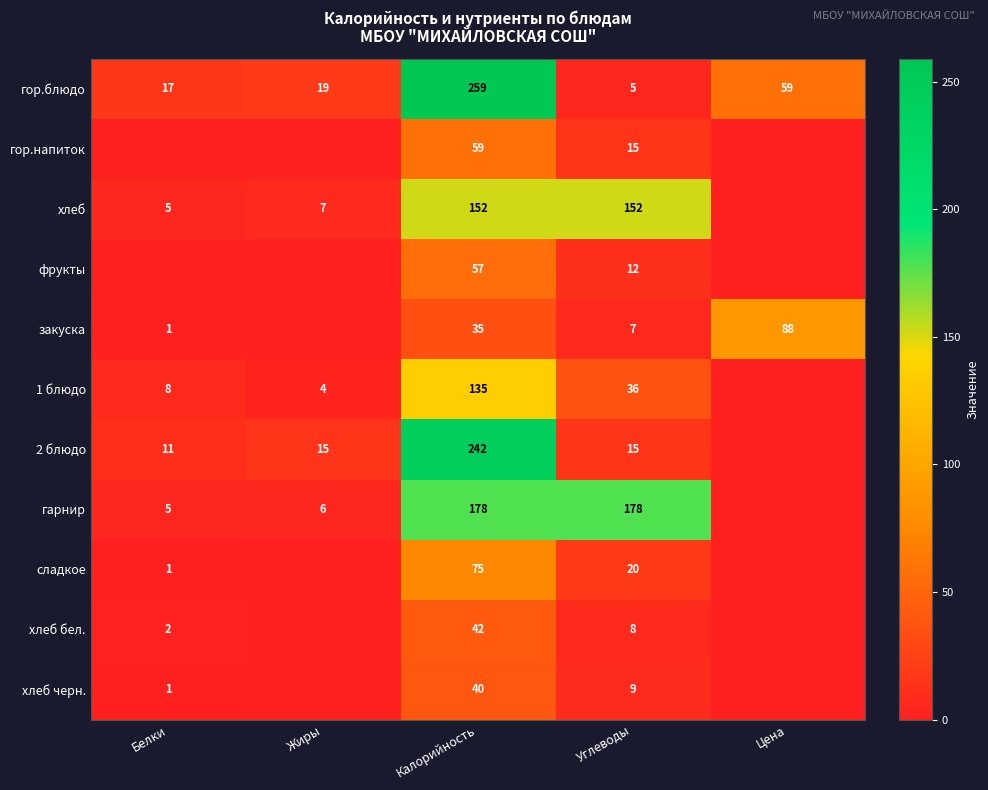

What is the total value across all series at Жиры?

51.0